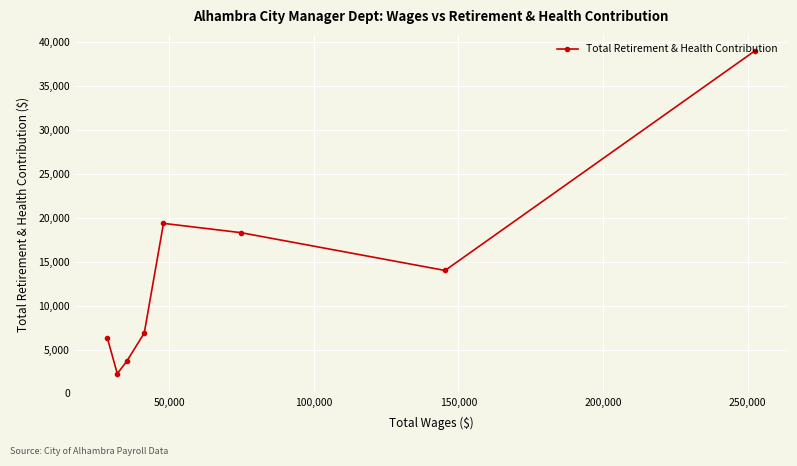

What is the maximum value shown in the chart?

39024